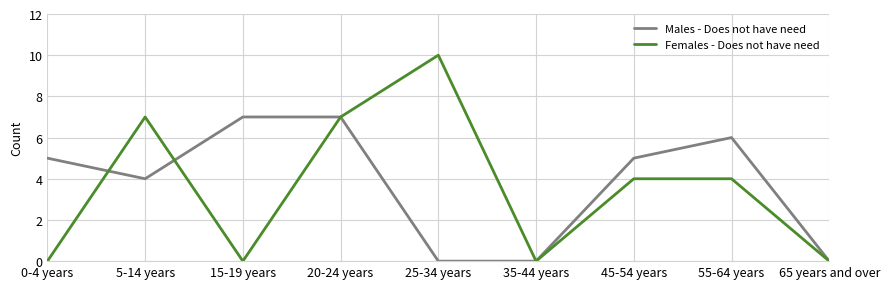

What is the difference between the maximum and minimum values in the Males - Does not have need series?

7